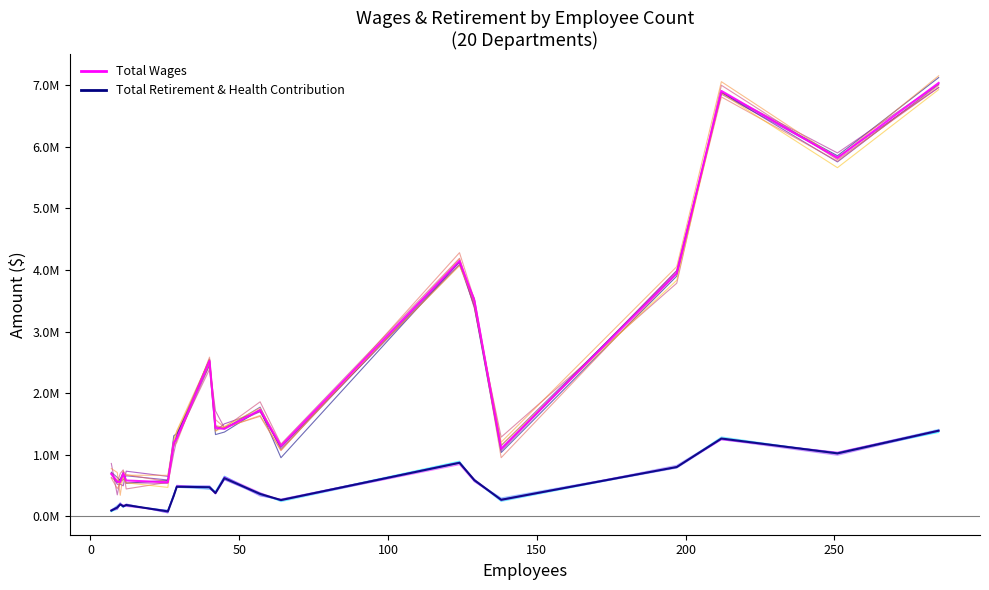

List the series in order of their overall mean, highest first.

Total Wages, Total Retirement & Health Contribution